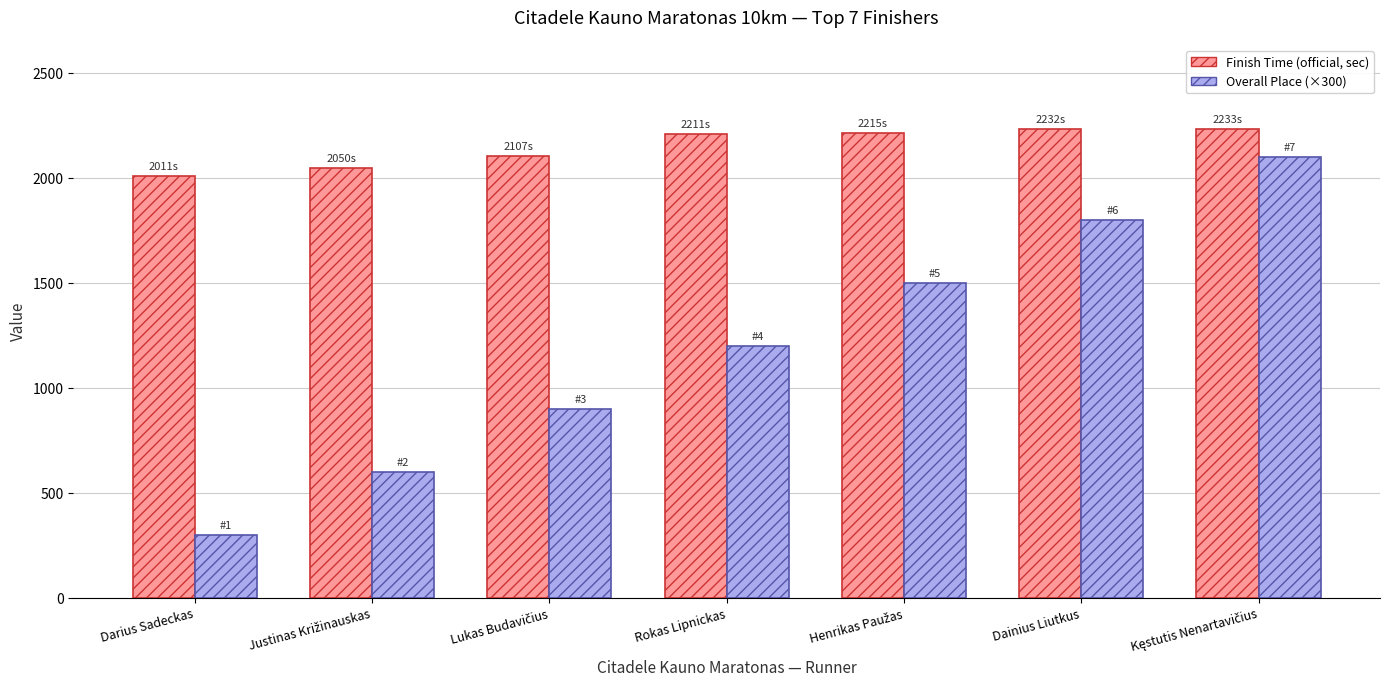

List the series in order of their overall mean, highest first.

Finish Time (official, sec), Overall Place (×300)